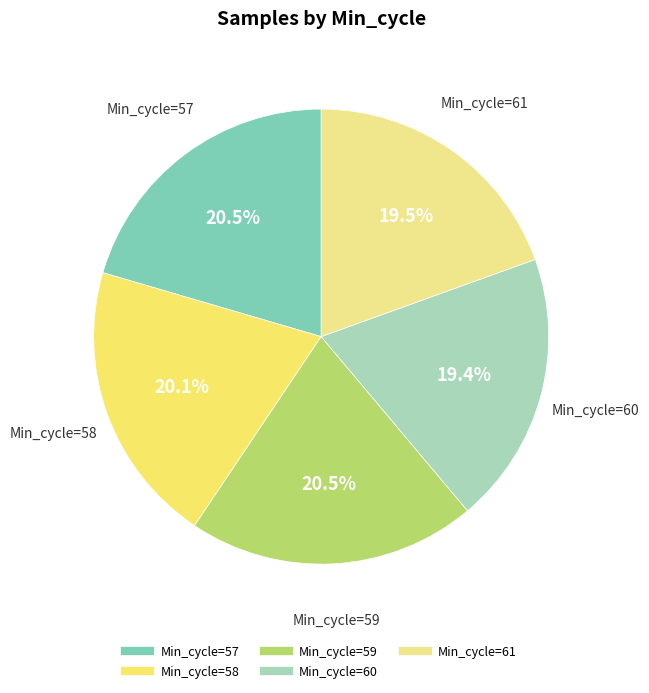

Which category has the biggest portion of the pie?

57